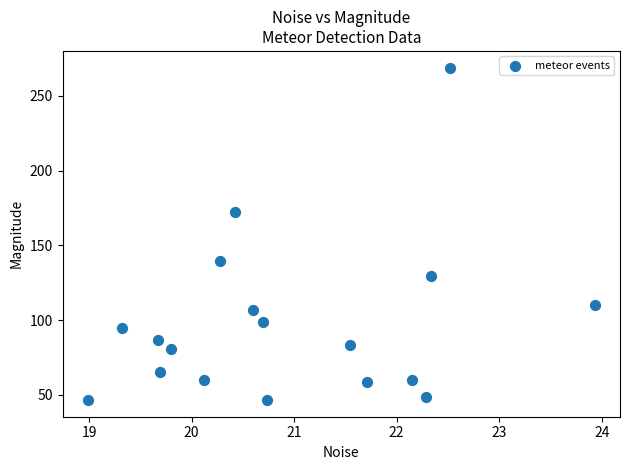

What is the range of X values (max minus min)?

4.9